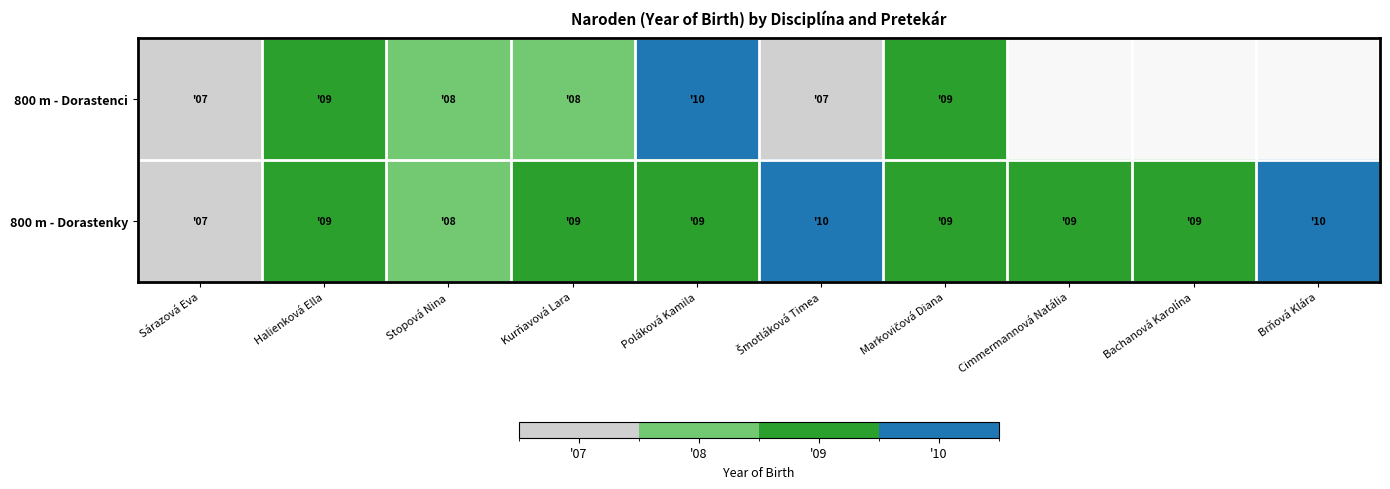

Which series has the largest total across all categories?

800 m - Dorastenky